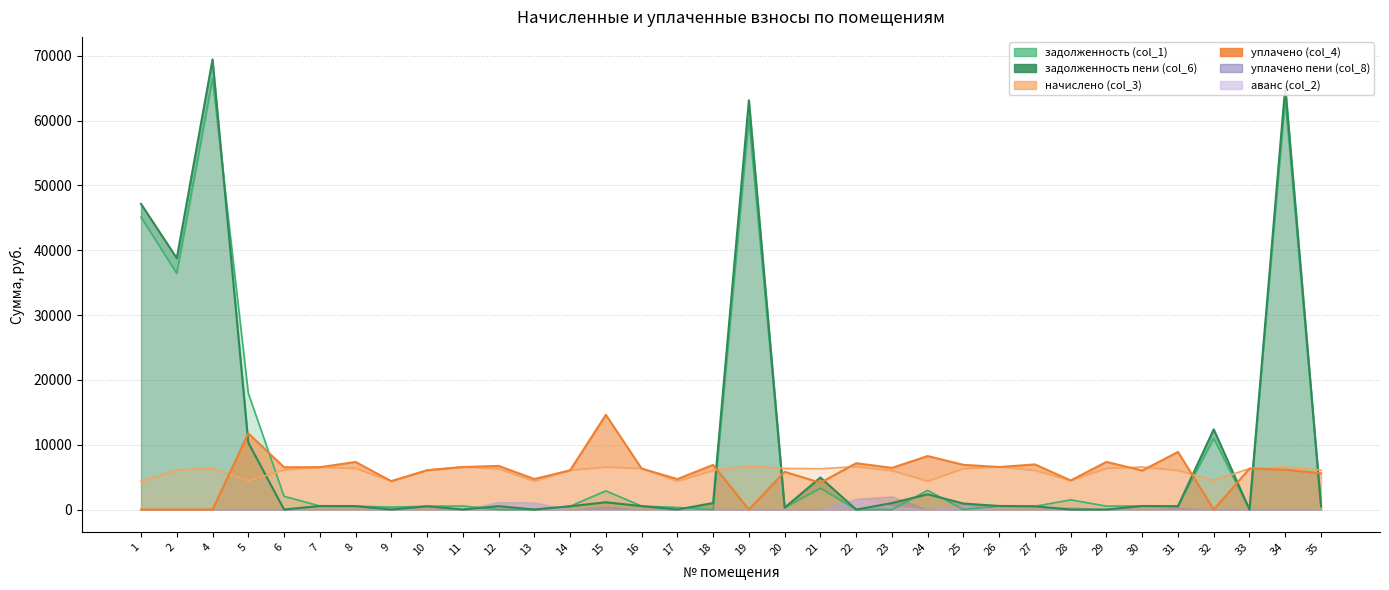

What is the sum of all уплачено (col_4) values?

196110.2